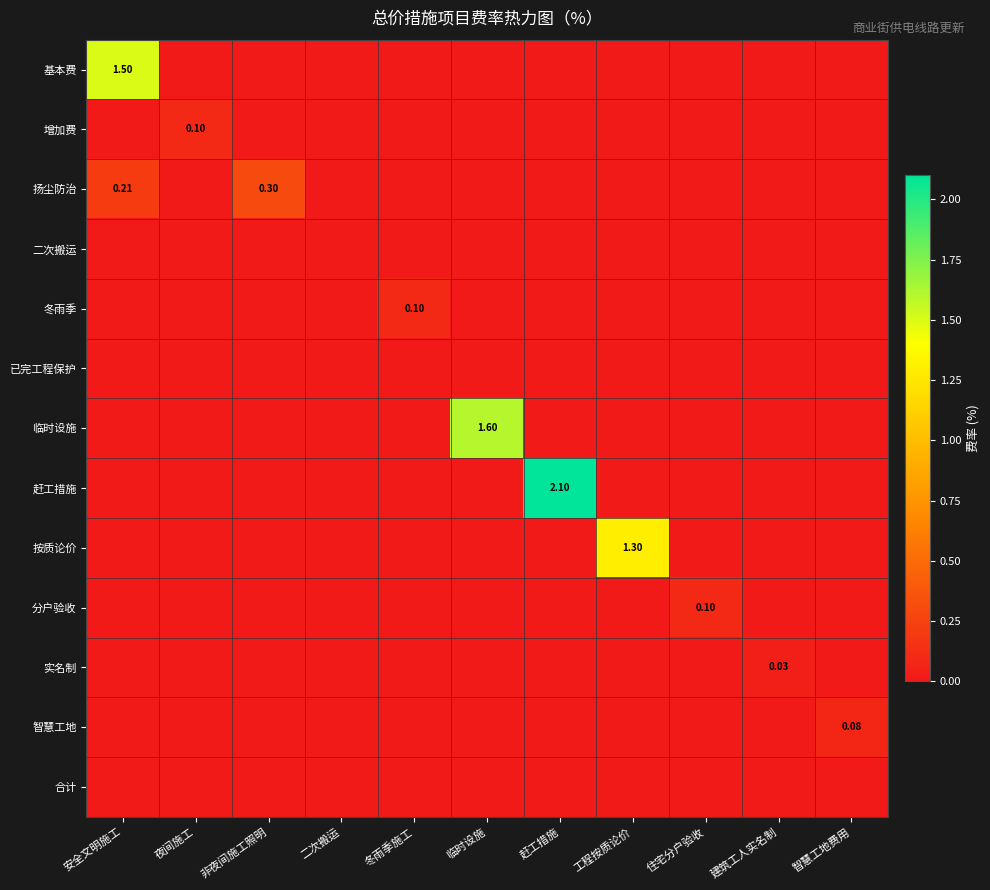

Rank the categories by 按质论价 value from lowest to highest.

安全文明施工, 夜间施工, 非夜间施工照明, 二次搬运, 冬雨季施工, 临时设施, 赶工措施, 住宅分户验收, 建筑工人实名制, 智慧工地费用, 工程按质论价